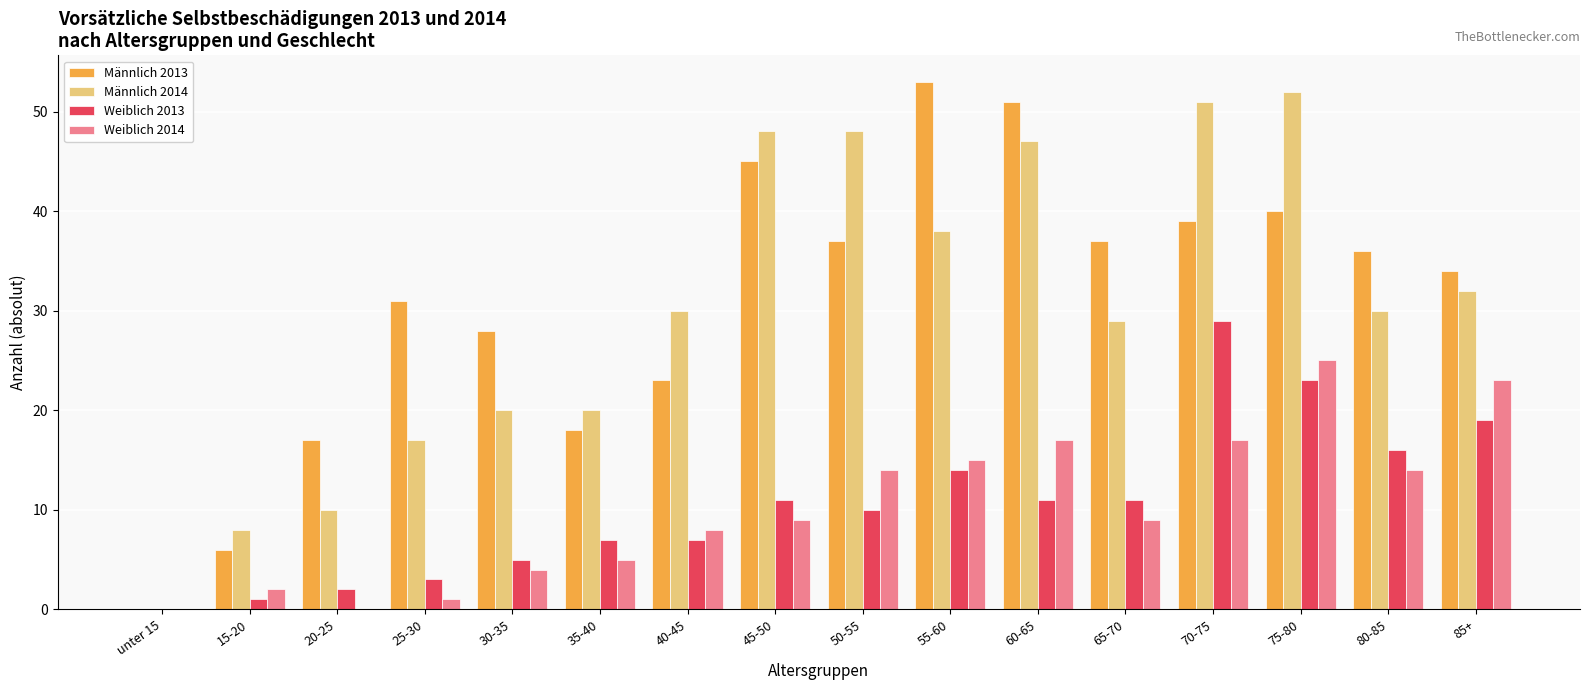

Which category has the highest value in the Weiblich 2014 series?

75-80